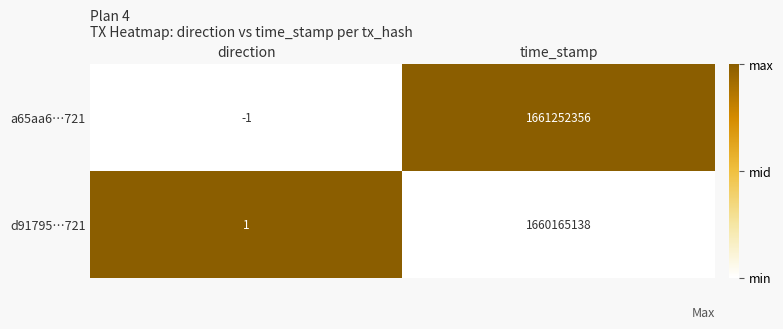

Which label corresponds to the smallest value in the chart?

direction